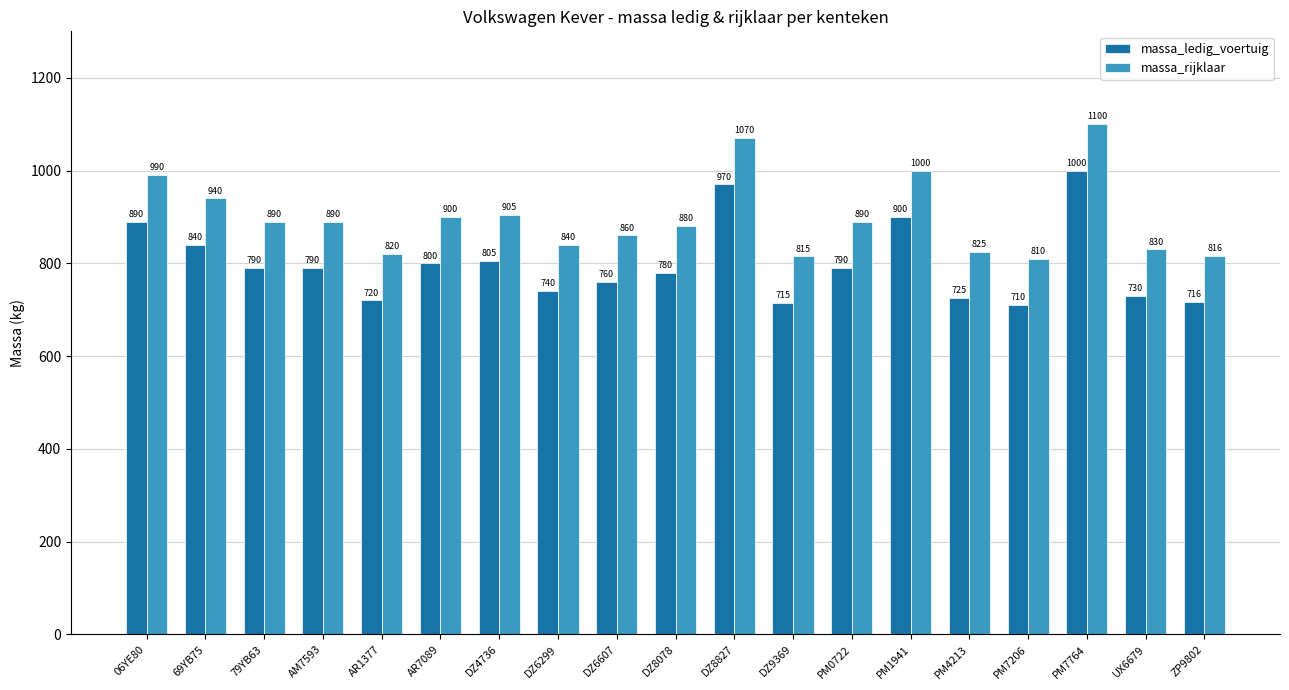

Rank the series by their maximum value, from highest to lowest.

massa_rijklaar, massa_ledig_voertuig